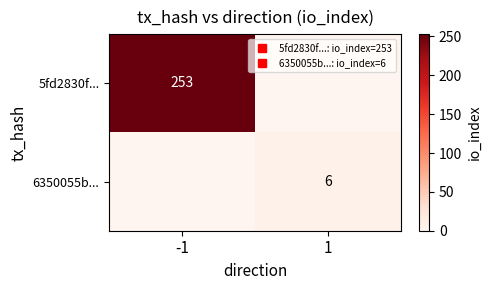

What is the difference between the maximum and minimum values in the 5fd2830f... series?

253